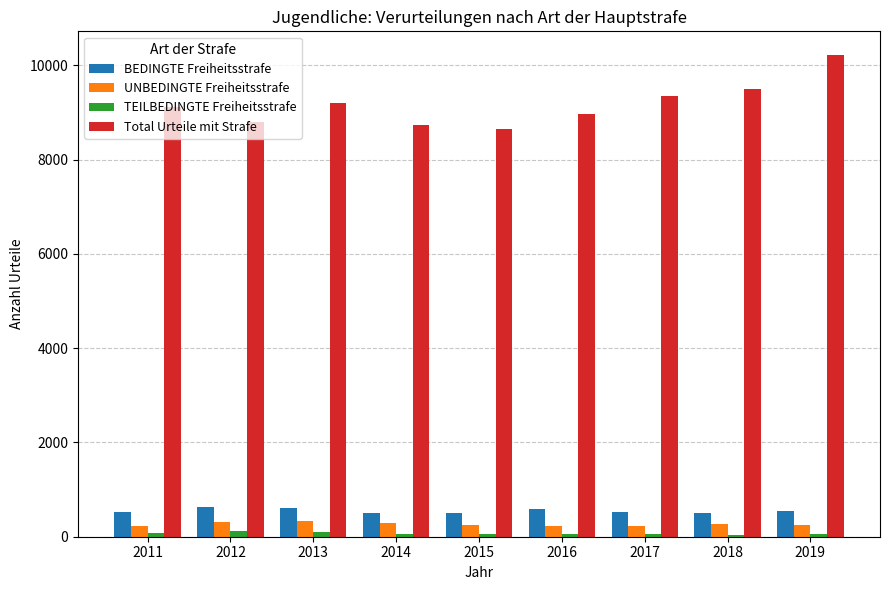

Is it true that TEILBEDINGTE Freiheitsstrafe equals 56 at 2014?

True